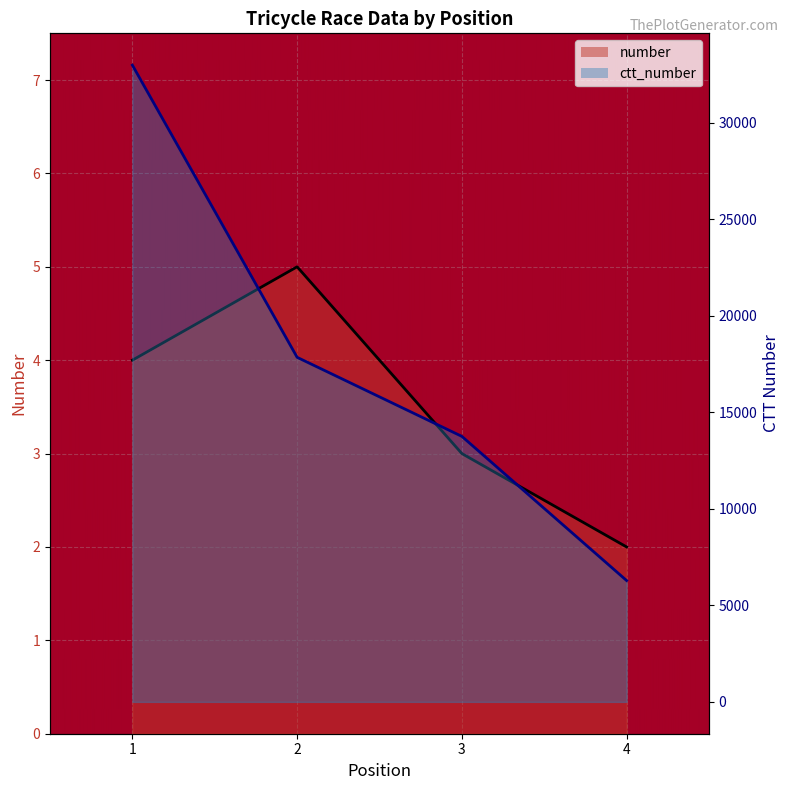

True or false: ctt_number and number intersect in this chart.

False